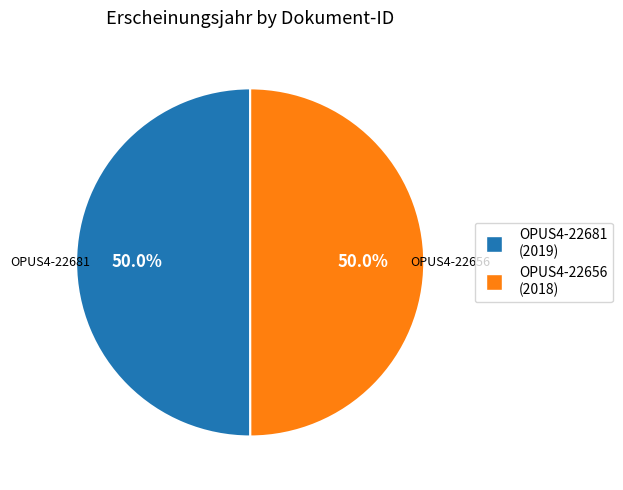

What is the ratio of the value at OPUS4-22681 to the value at OPUS4-22656?

1.0